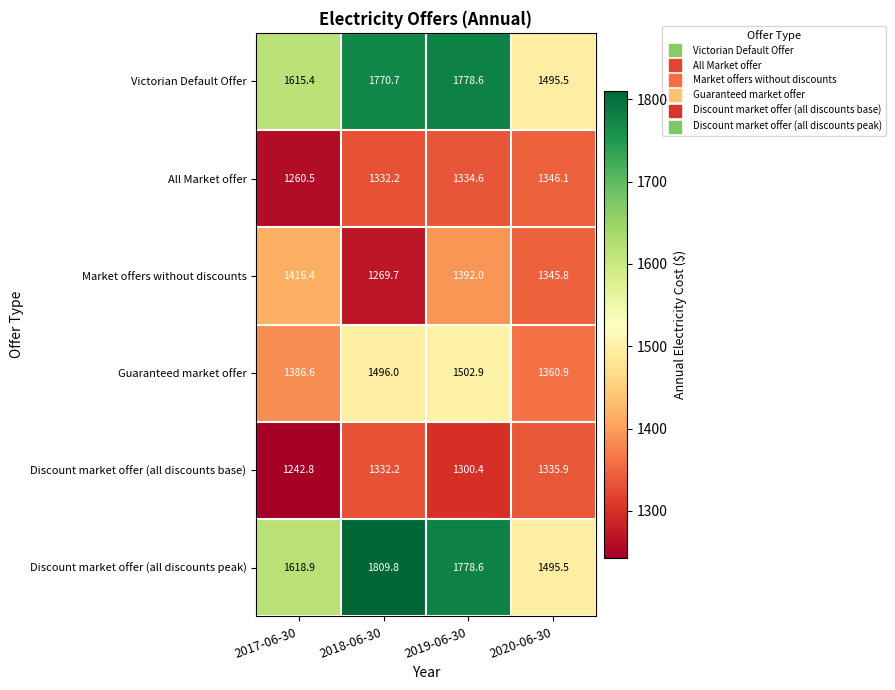

The value of Discount market offer (all discounts base) at 2017-06-30 is 1995.8. True or false?

False